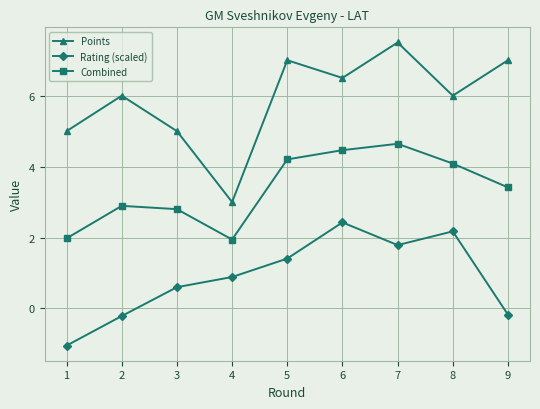

What is the greatest value displayed?

7.5